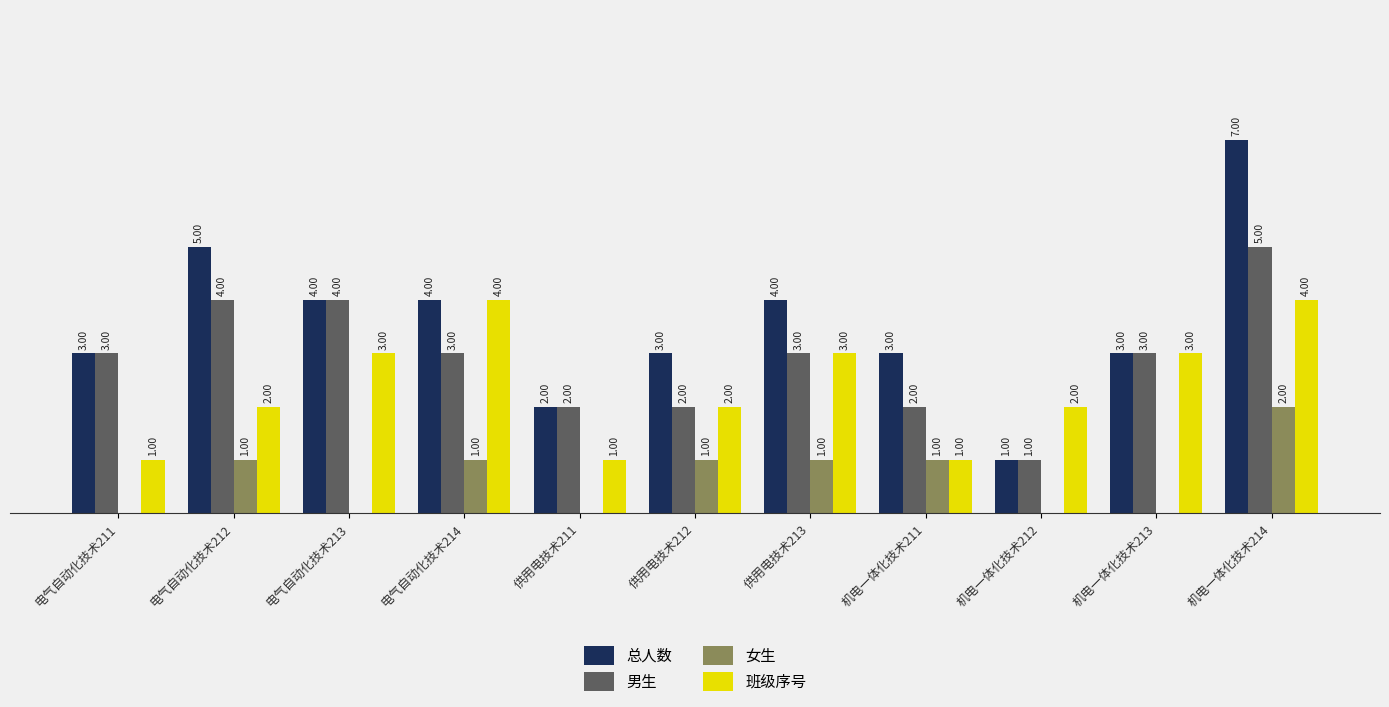

At which category is the sum across all series the highest?

机电一体化技术214